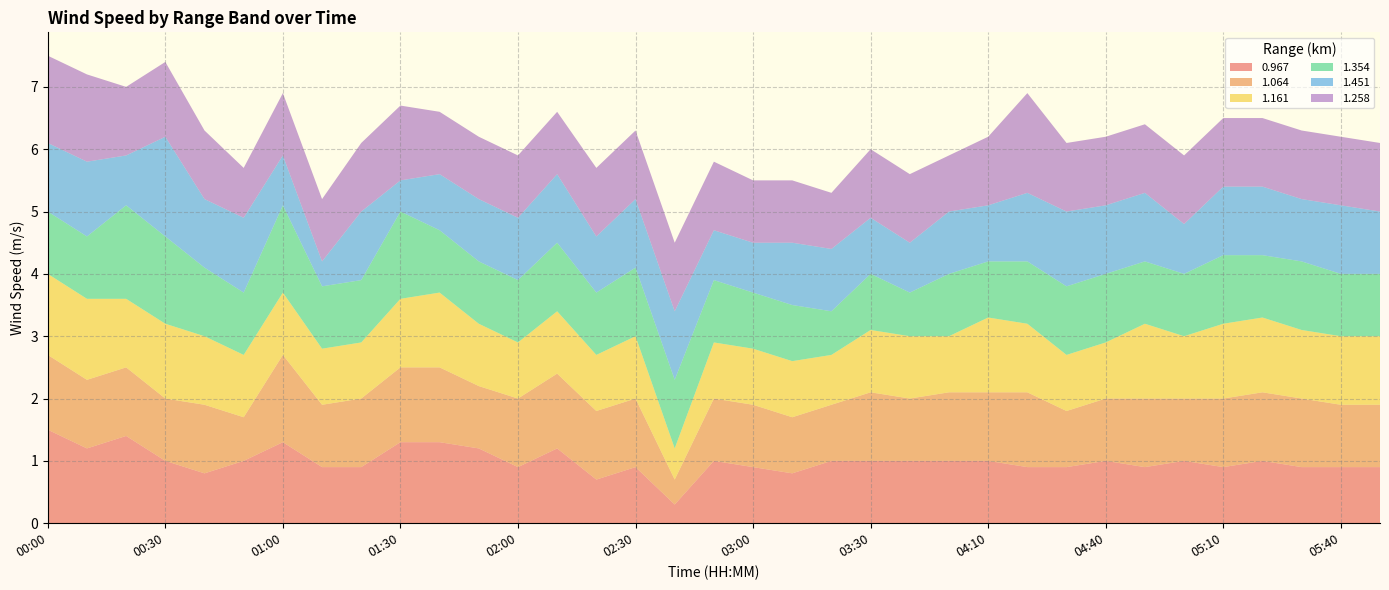

Reading right to left, transcribe all the data shown in this chart.

0.967: 05:50=0.9	05:40=0.9	05:30=0.9	05:20=1.0	05:10=0.9	05:00=1.0	04:50=0.9	04:40=1.0	04:30=0.9	04:20=0.9	04:10=1.0	04:00=1.0	03:40=1.0	03:30=1.0	03:20=1.0	03:10=0.8	03:00=0.9	02:50=1.0	02:40=0.3	02:30=0.9	02:20=0.7	02:10=1.2	02:00=0.9	01:50=1.2	01:40=1.3	01:30=1.3	01:20=0.9	01:10=0.9	01:00=1.3	00:50=1.0	00:40=0.8	00:30=1.0	00:20=1.4	00:10=1.2	00:00=1.5
1.064: 05:50=1.0	05:40=1.0	05:30=1.1	05:20=1.1	05:10=1.1	05:00=1.0	04:50=1.1	04:40=1.0	04:30=0.9	04:20=1.2	04:10=1.1	04:00=1.1	03:40=1.0	03:30=1.1	03:20=0.9	03:10=0.9	03:00=1.0	02:50=1.0	02:40=0.4	02:30=1.1	02:20=1.1	02:10=1.2	02:00=1.1	01:50=1.0	01:40=1.2	01:30=1.2	01:20=1.1	01:10=1.0	01:00=1.4	00:50=0.7	00:40=1.1	00:30=1.0	00:20=1.1	00:10=1.1	00:00=1.2
1.161: 05:50=1.1	05:40=1.1	05:30=1.1	05:20=1.2	05:10=1.2	05:00=1.0	04:50=1.2	04:40=0.9	04:30=0.9	04:20=1.1	04:10=1.2	04:00=0.9	03:40=1.0	03:30=1.0	03:20=0.8	03:10=0.9	03:00=0.9	02:50=0.9	02:40=0.5	02:30=1.0	02:20=0.9	02:10=1.0	02:00=0.9	01:50=1.0	01:40=1.2	01:30=1.1	01:20=0.9	01:10=0.9	01:00=1.0	00:50=1.0	00:40=1.1	00:30=1.2	00:20=1.1	00:10=1.3	00:00=1.3
1.354: 05:50=1.0	05:40=1.0	05:30=1.1	05:20=1.0	05:10=1.1	05:00=1.0	04:50=1.0	04:40=1.1	04:30=1.1	04:20=1.0	04:10=0.9	04:00=1.0	03:40=0.7	03:30=0.9	03:20=0.7	03:10=0.9	03:00=0.9	02:50=1.0	02:40=1.1	02:30=1.1	02:20=1.0	02:10=1.1	02:00=1.0	01:50=1.0	01:40=1.0	01:30=1.4	01:20=1.0	01:10=1.0	01:00=1.4	00:50=1.0	00:40=1.1	00:30=1.4	00:20=1.5	00:10=1.0	00:00=1.0
1.451: 05:50=1.0	05:40=1.1	05:30=1.0	05:20=1.1	05:10=1.1	05:00=0.8	04:50=1.1	04:40=1.1	04:30=1.2	04:20=1.1	04:10=0.9	04:00=1.0	03:40=0.8	03:30=0.9	03:20=1.0	03:10=1.0	03:00=0.8	02:50=0.8	02:40=1.1	02:30=1.1	02:20=0.9	02:10=1.1	02:00=1.0	01:50=1.0	01:40=0.9	01:30=0.5	01:20=1.1	01:10=0.4	01:00=0.8	00:50=1.2	00:40=1.1	00:30=1.6	00:20=0.8	00:10=1.2	00:00=1.1
1.258: 05:50=1.1	05:40=1.1	05:30=1.1	05:20=1.1	05:10=1.1	05:00=1.1	04:50=1.1	04:40=1.1	04:30=1.1	04:20=1.6	04:10=1.1	04:00=0.9	03:40=1.1	03:30=1.1	03:20=0.9	03:10=1.0	03:00=1.0	02:50=1.1	02:40=1.1	02:30=1.1	02:20=1.1	02:10=1.0	02:00=1.0	01:50=1.0	01:40=1.0	01:30=1.2	01:20=1.1	01:10=1.0	01:00=1.0	00:50=0.8	00:40=1.1	00:30=1.2	00:20=1.1	00:10=1.4	00:00=1.4